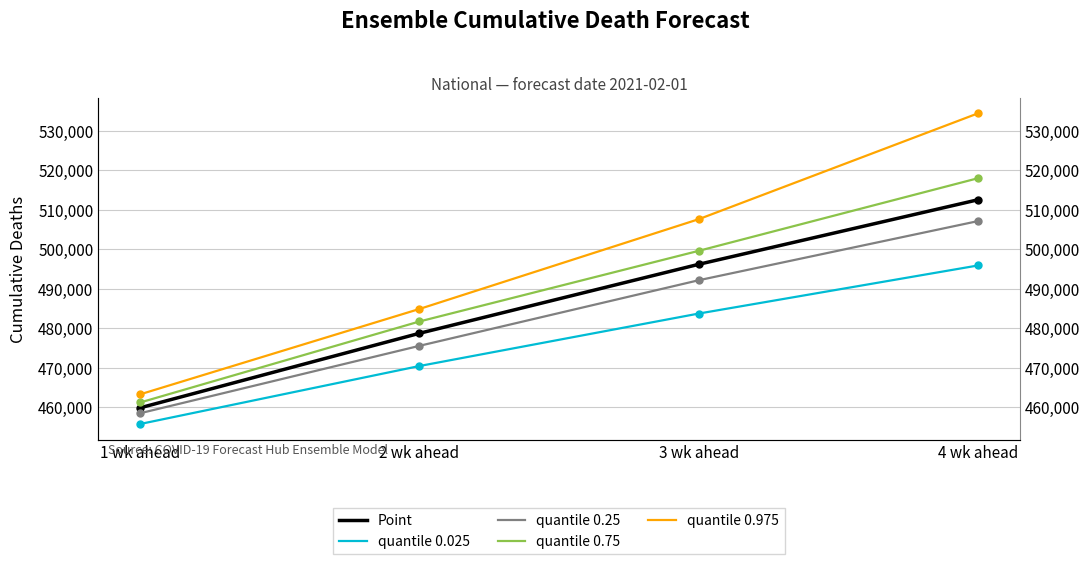

True or false: quantile_0.75 and quantile_0.25 cross at least once.

False